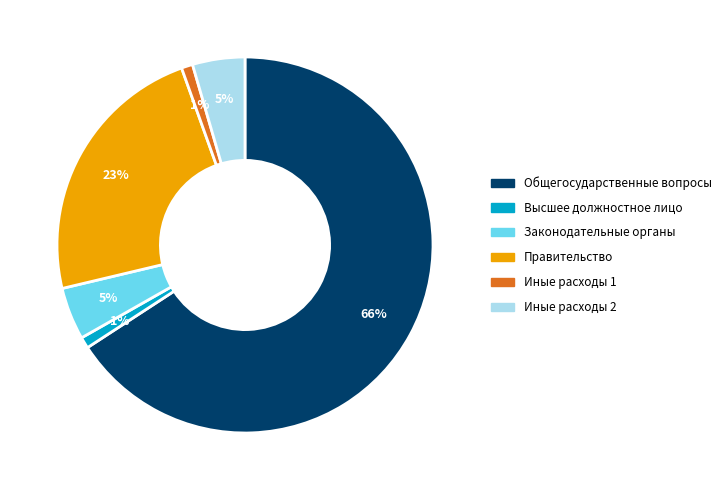

Is it true that Иные расходы 2 is 5% of the pie?

True